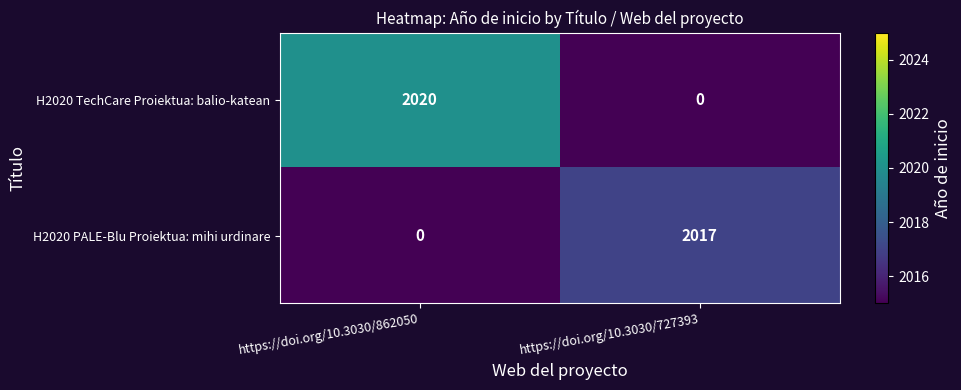

Reading left to right, what are all the values shown in this chart?

H2020 TechCare Proiektua: balio-katean: 2020	0
H2020 PALE-Blu Proiektua: mihi urdinare: 0	2017